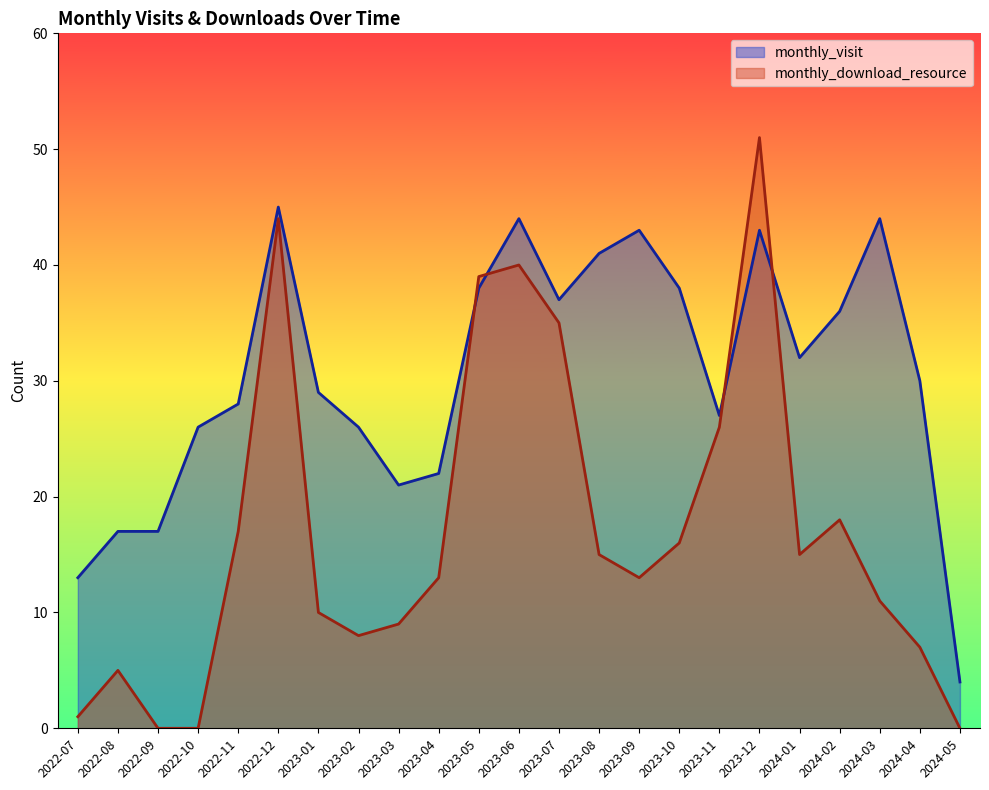

Which series has the largest total across all categories?

monthly_visit